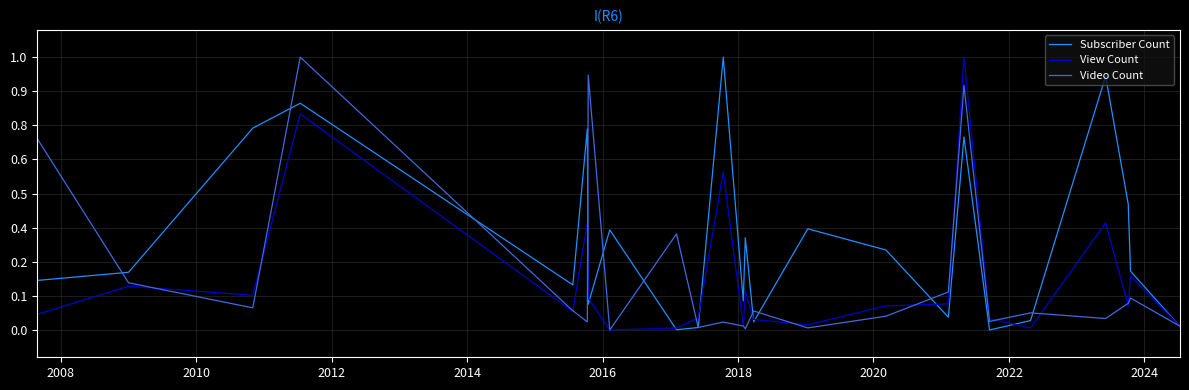

At which label does Video Count reach its peak?

2012